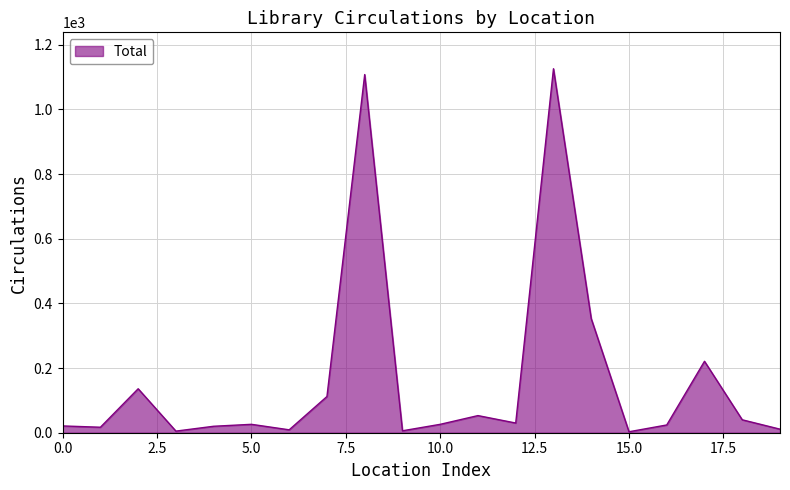

What is the difference between the maximum and minimum values?

1123